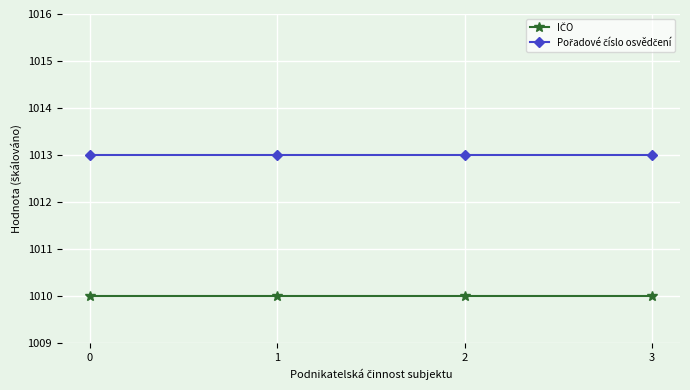

What is the spread (max minus min) of values at 0?

3